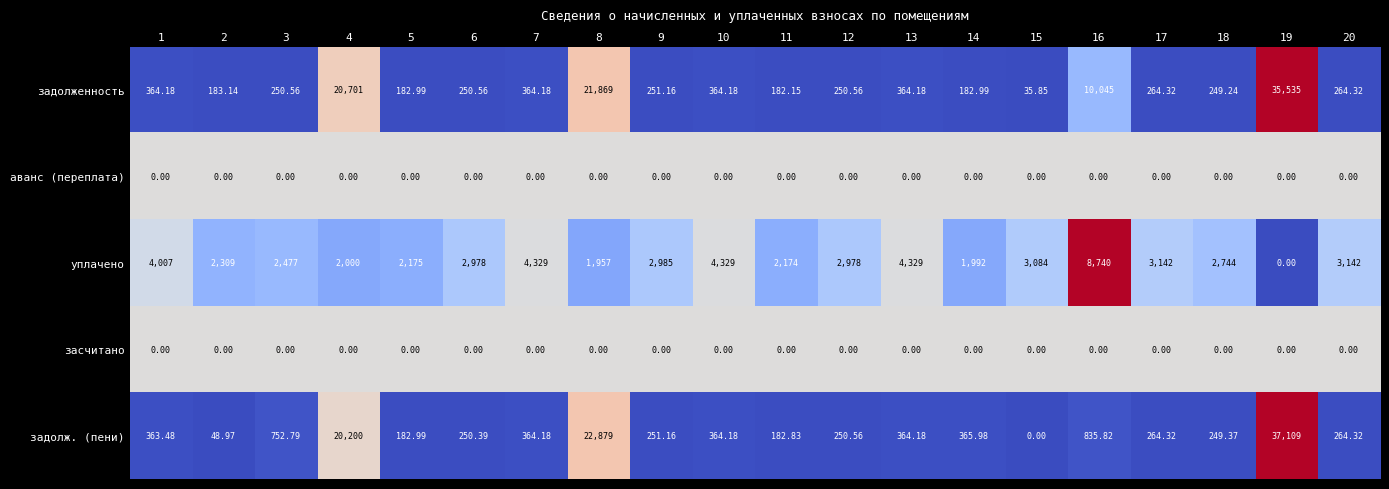

Which series has the largest range (max minus min)?

задолж. (пени)